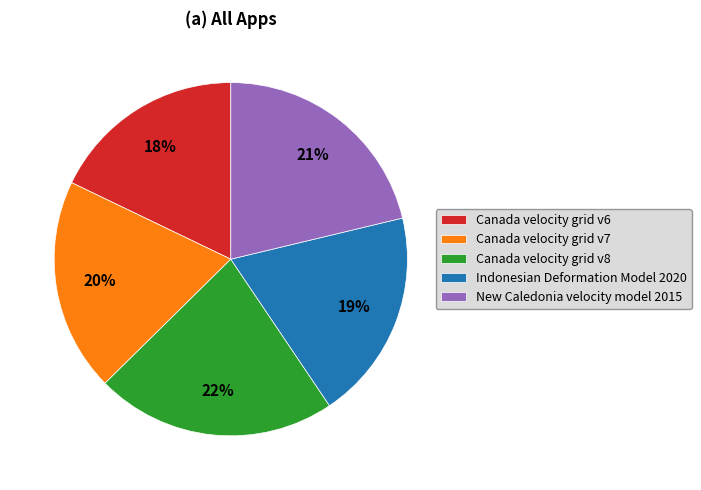

Is the sum of Canada velocity grid v8 and Canada velocity grid v7 greater than half?

No